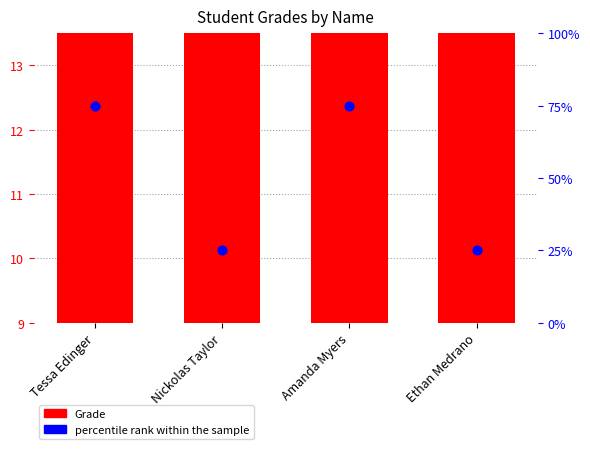

At which category is the sum across all series the highest?

Tessa Edinger